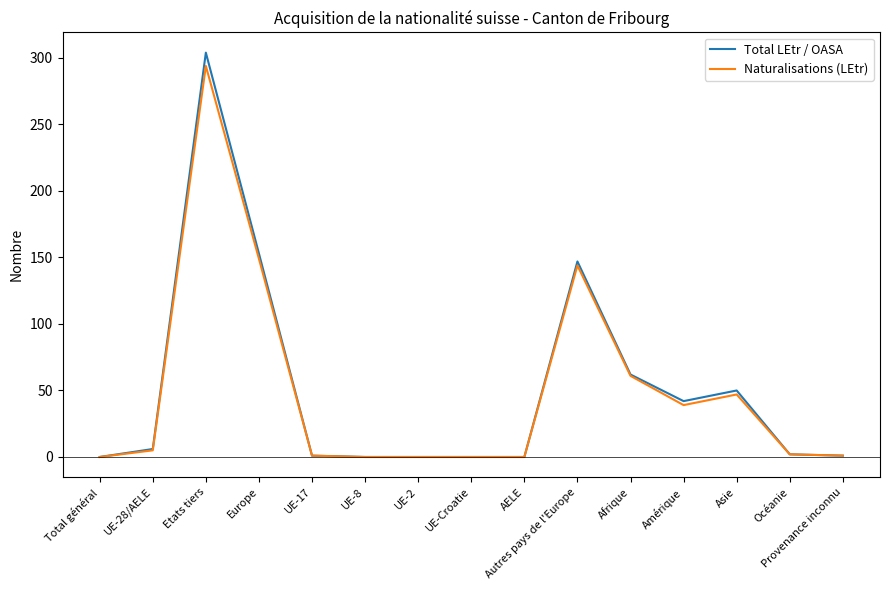

At which category is the sum across all series the highest?

Etats tiers